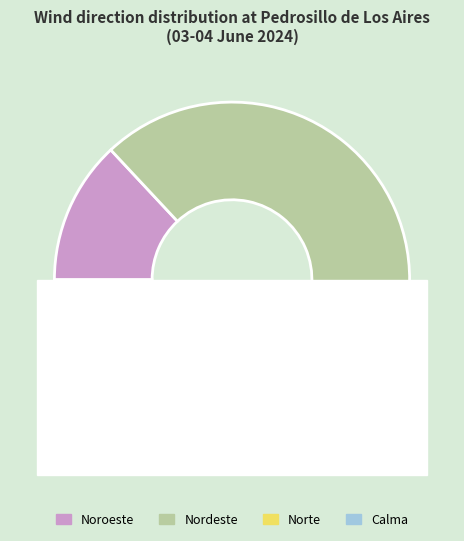

What is the largest slice in the pie chart?

Nordeste